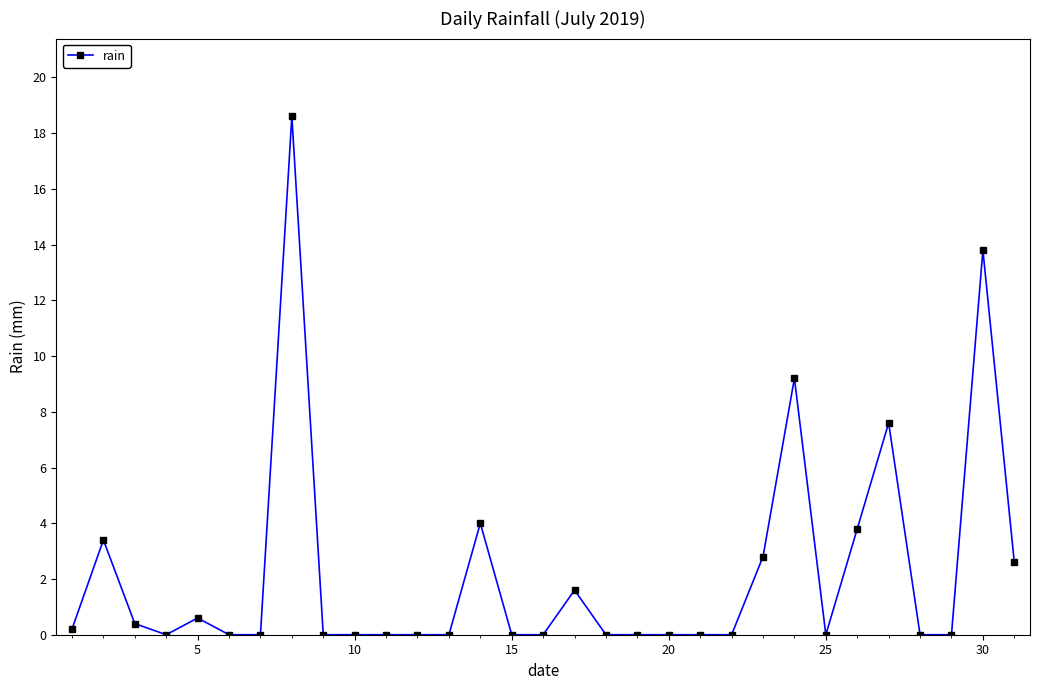

What is the maximum value shown in the chart?

18.6